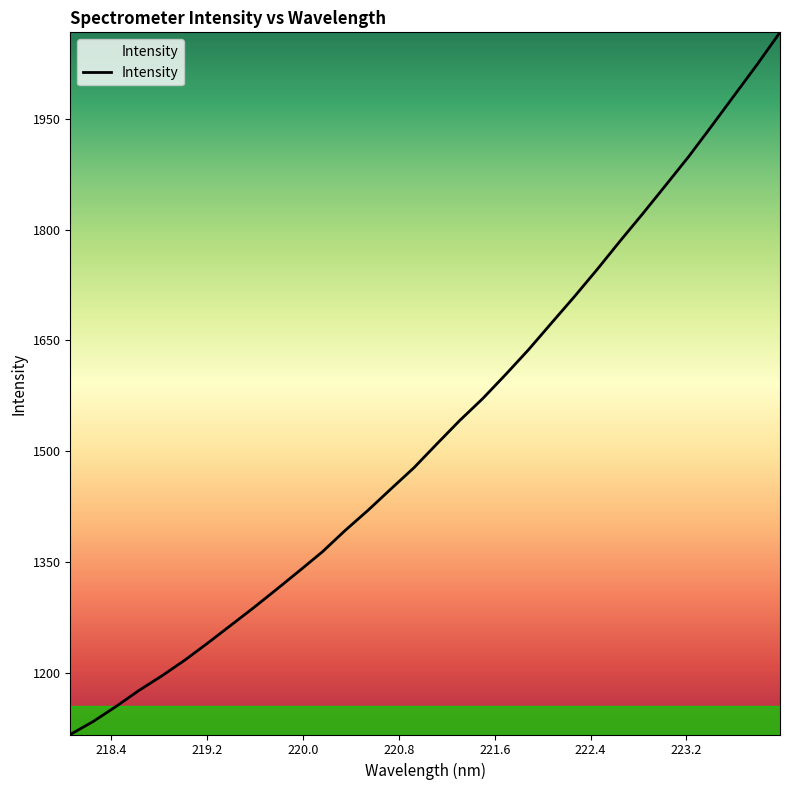

What is the minimum value shown in the chart?

1117.0